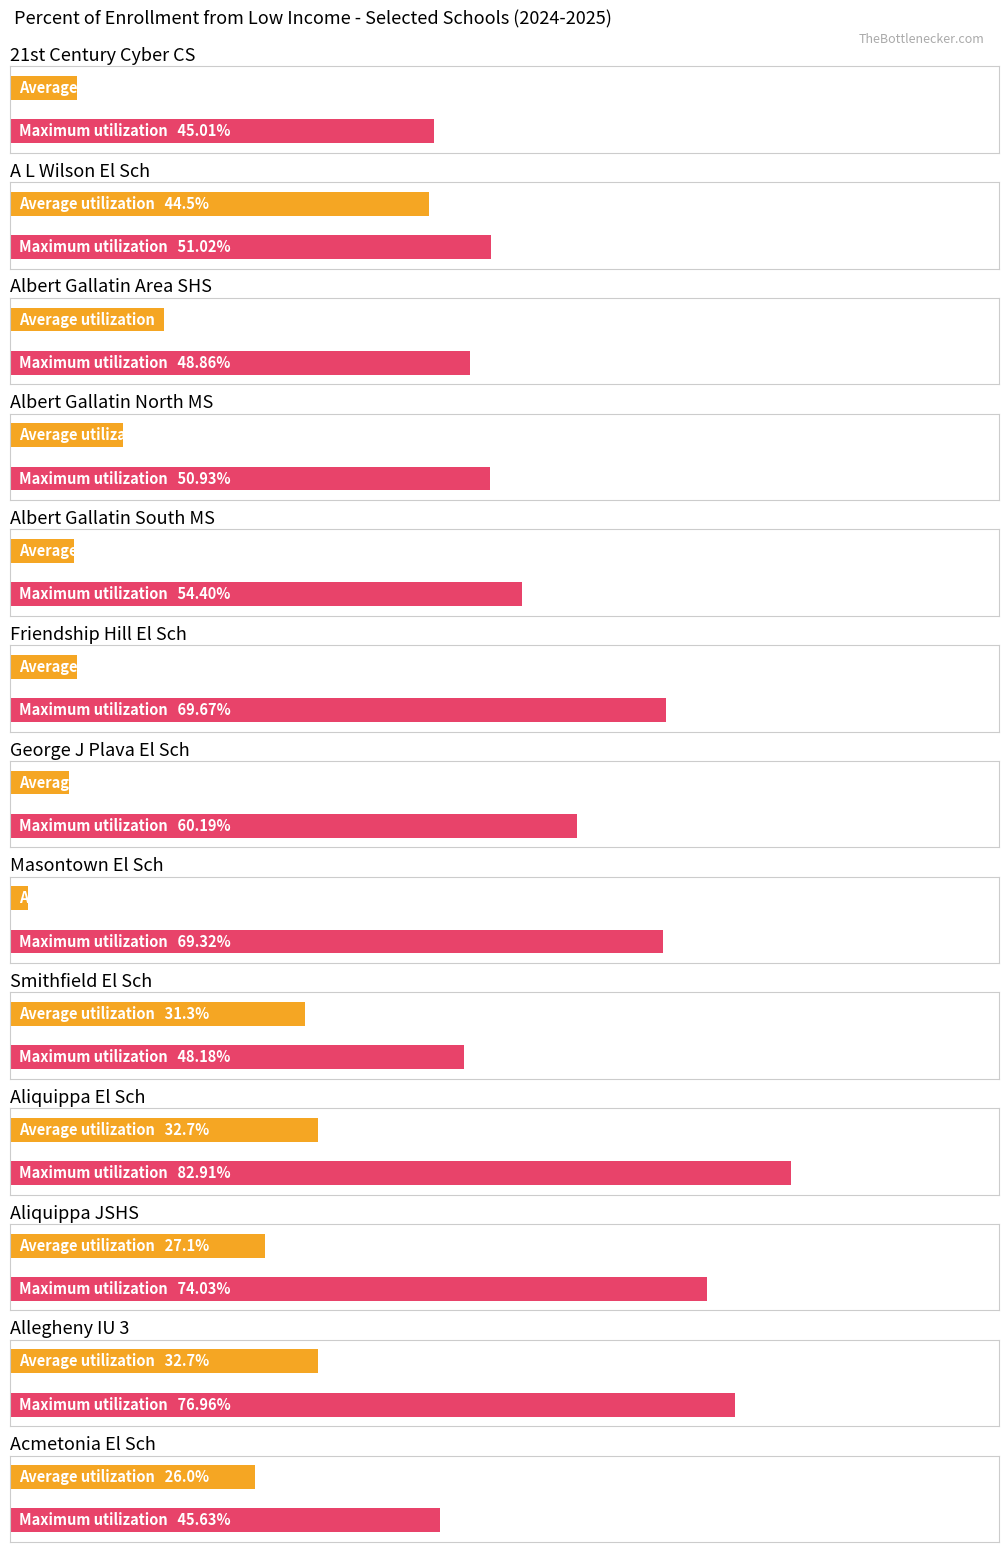

How many Maximum utilization values are between 0 and 1?

13